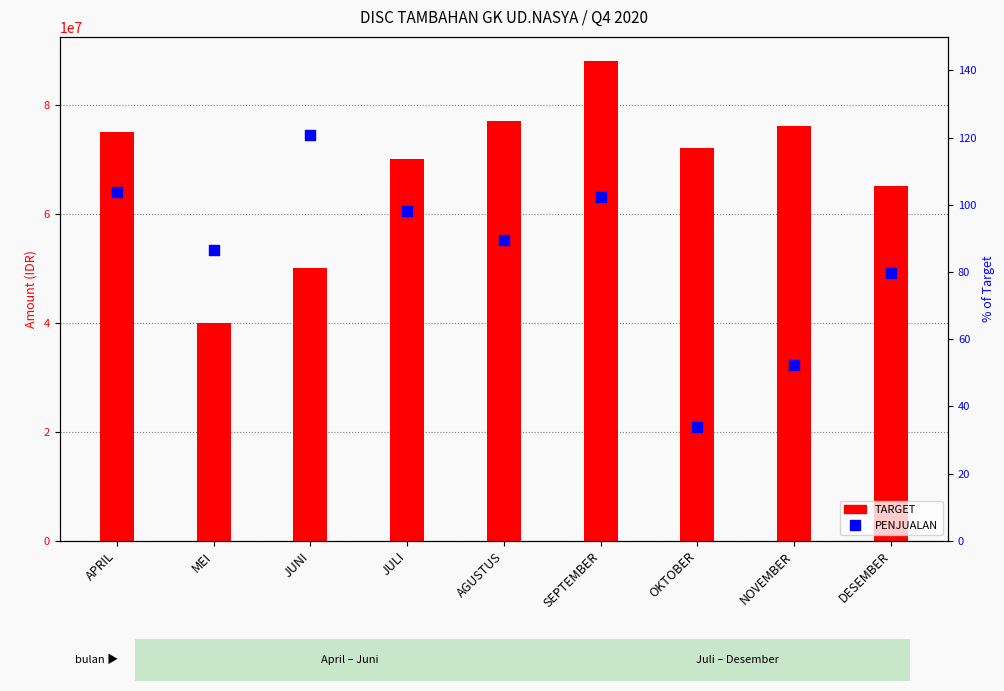

Is the value of TARGET at JUNI greater than the value of PENJUALAN at OKTOBER?

Yes